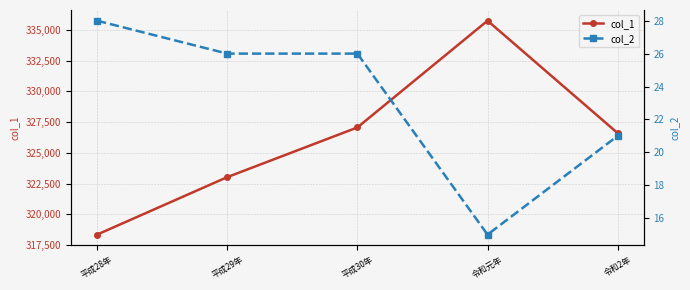

At which label does col_1 reach its peak?

令和元年